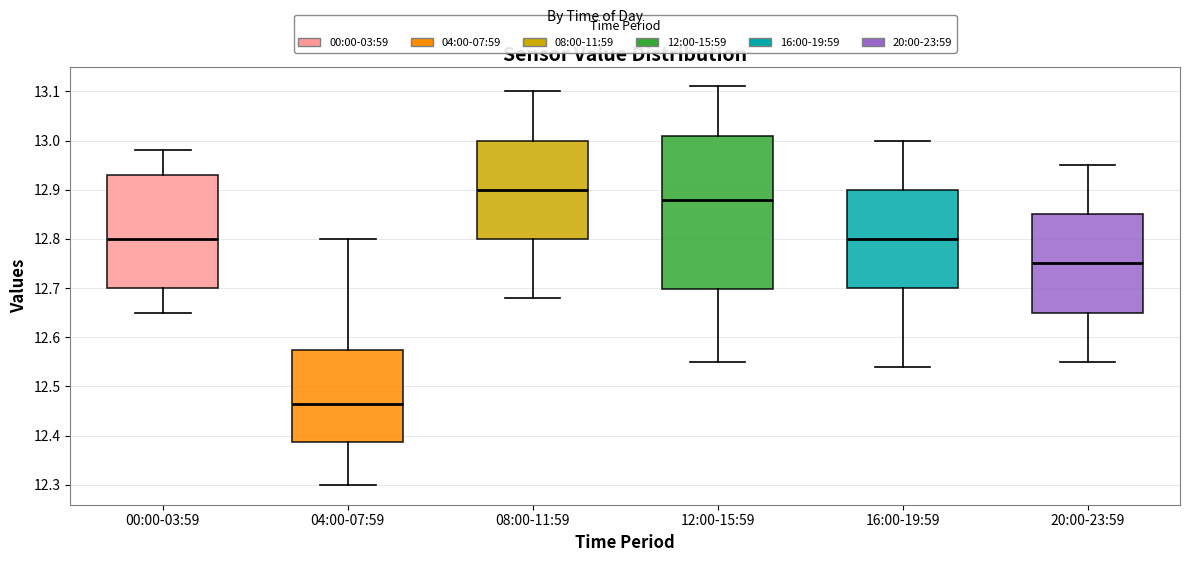

Where does the upper whisker of the box for 04:00-07:59 end on the y-axis? The values are not printed on the chart, so give them approximately, as read against the axis.

12.80